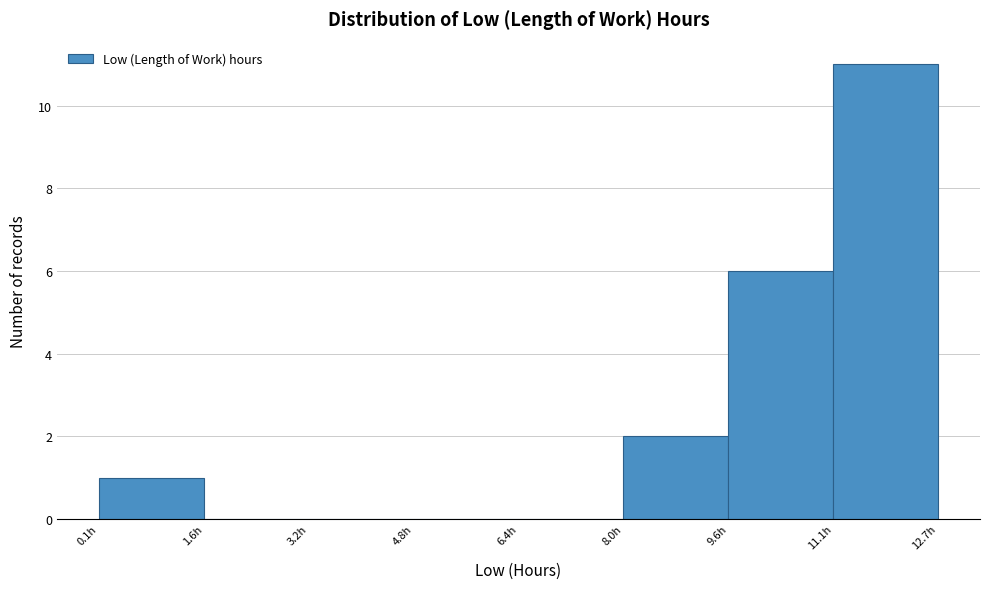

What is the height of the bar covering 0.0 to 1.6 on the x-axis? Neither the bar edges nor the heights are printed on the chart, so give them approximately, as read against the axes.

1